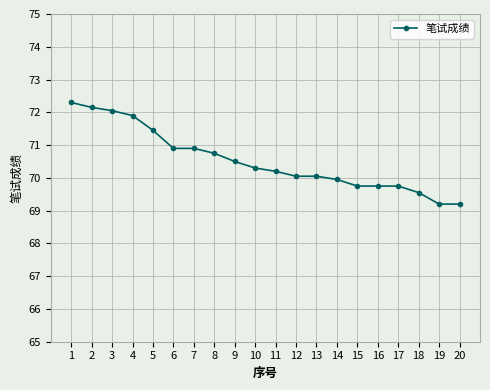

Is this an area chart (filled region under the line)?

No